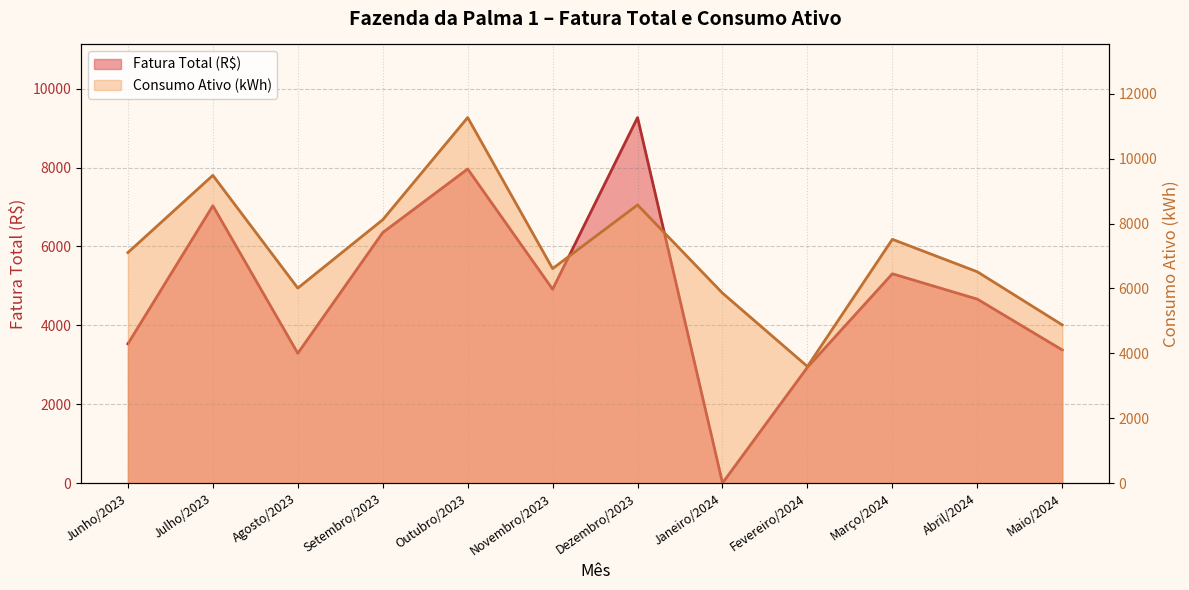

List the series in order of their overall mean, lowest first.

Fatura Total (R$), Consumo Ativo (kWh)